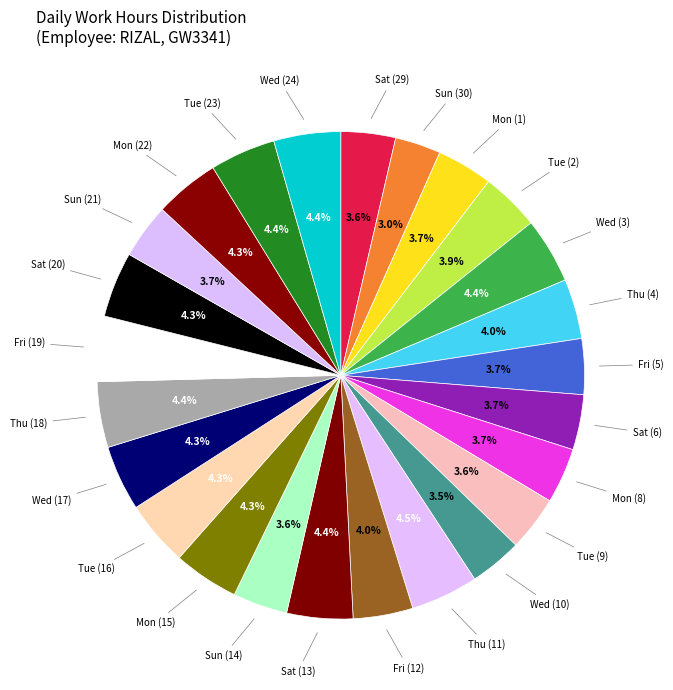

Approximately how many times larger is the value at Tue (16) compared to Thu (11)?

1.0